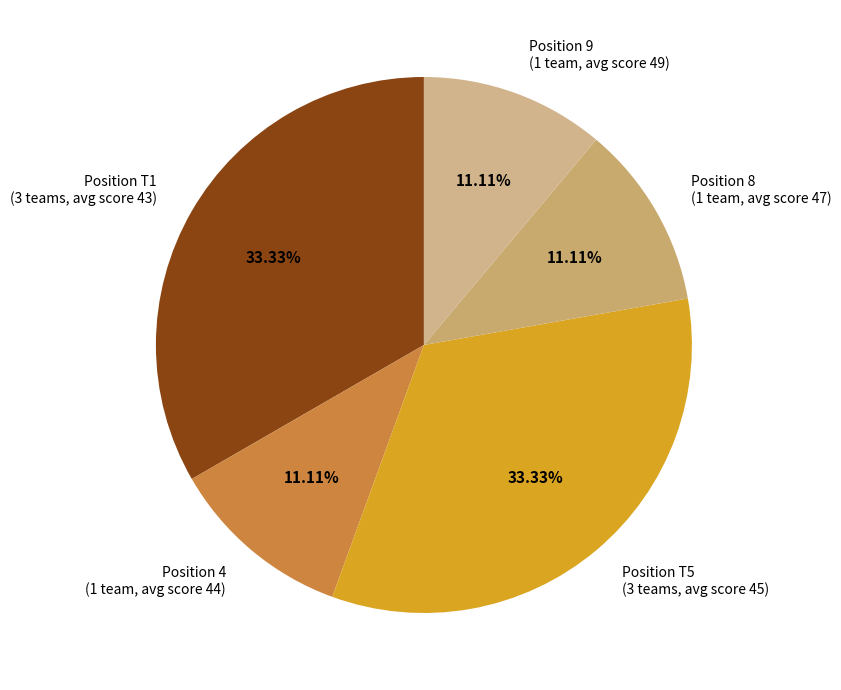

What is the ratio of the value at Position T5 (3 teams, avg score 45) to the value at Position T1 (3 teams, avg score 43)?

1.0